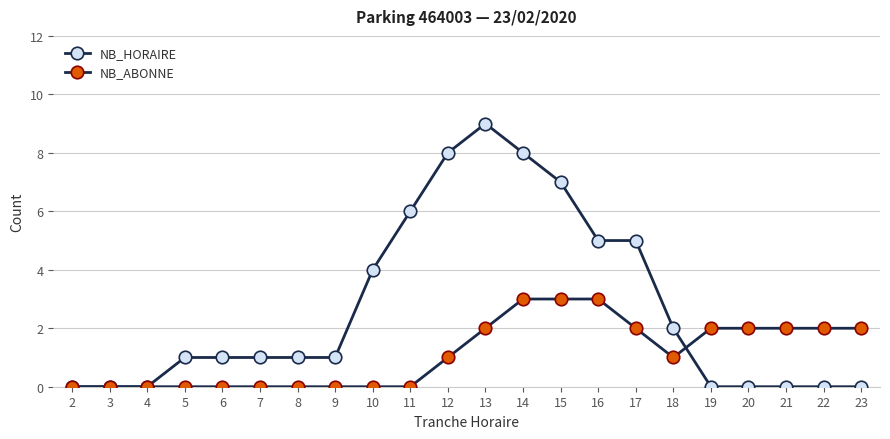

Count the number of data series in this chart.

2